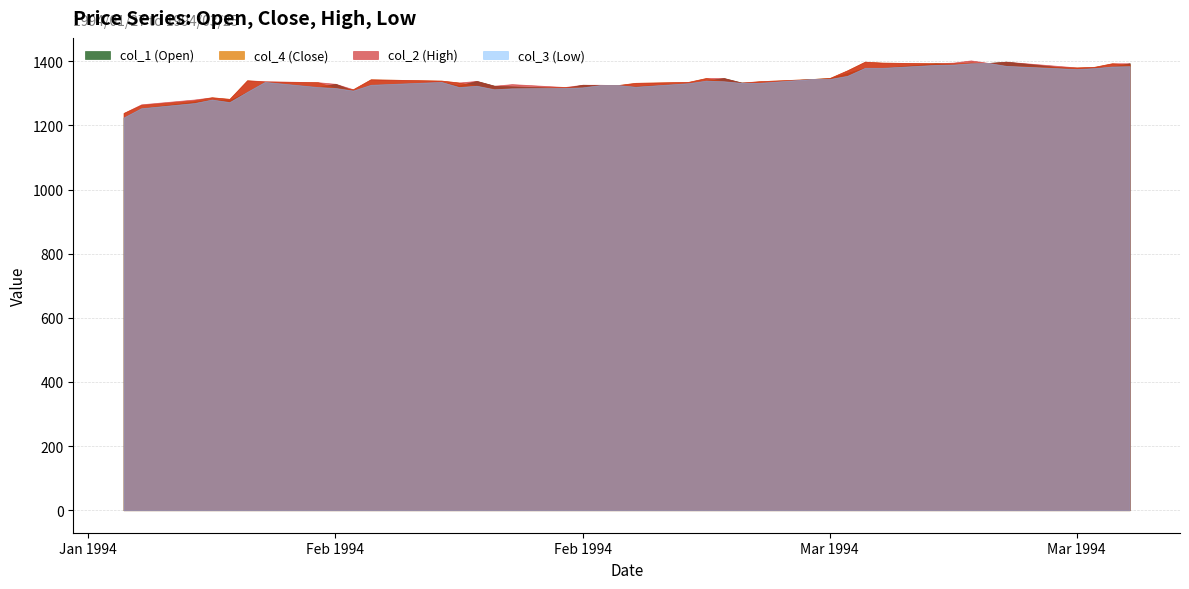

What is the average value of the col_1 (Open) series?

1338